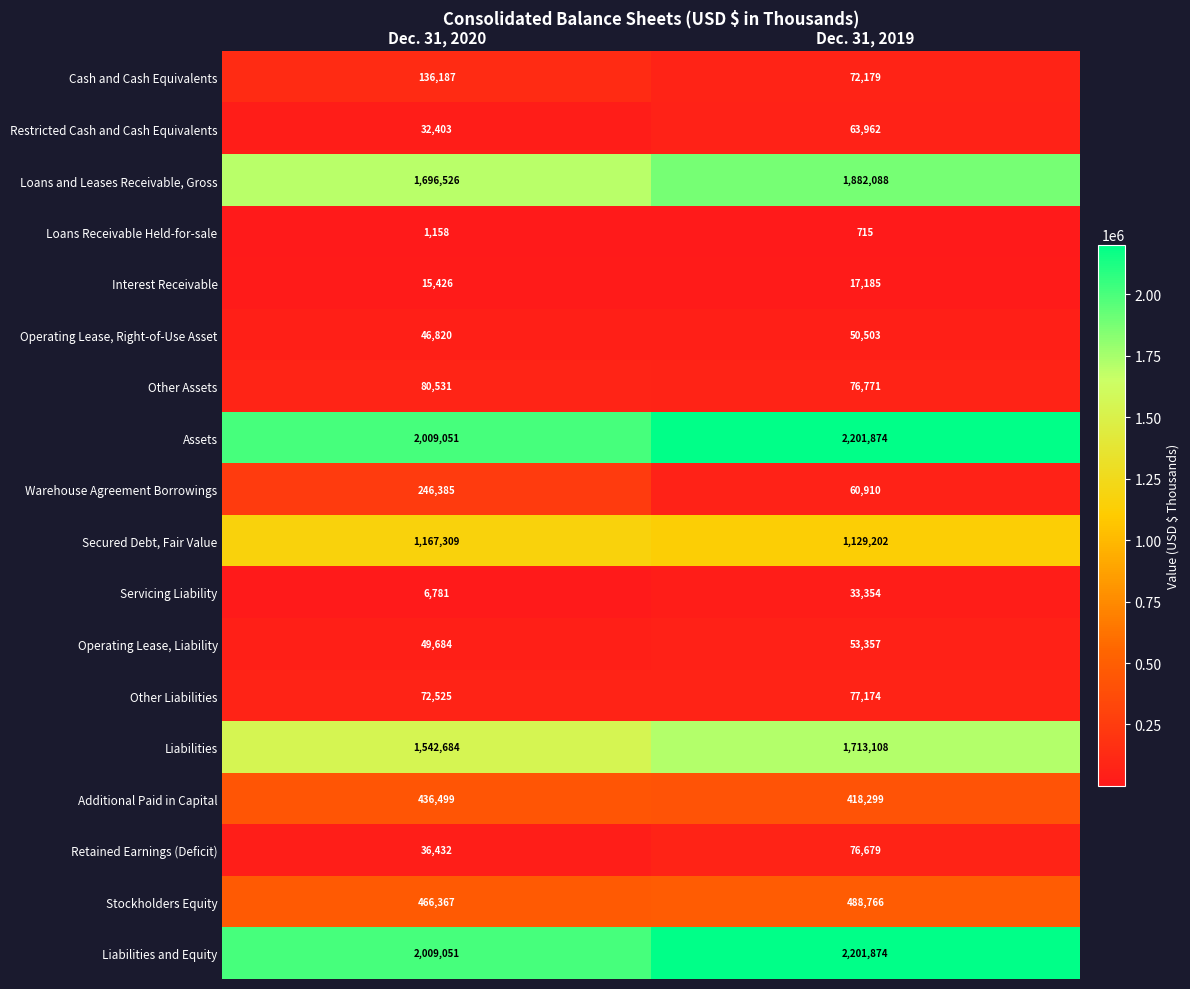

What is the difference between the Loans and Leases Receivable, Gross values at Dec. 31, 2019 and Dec. 31, 2020?

185562